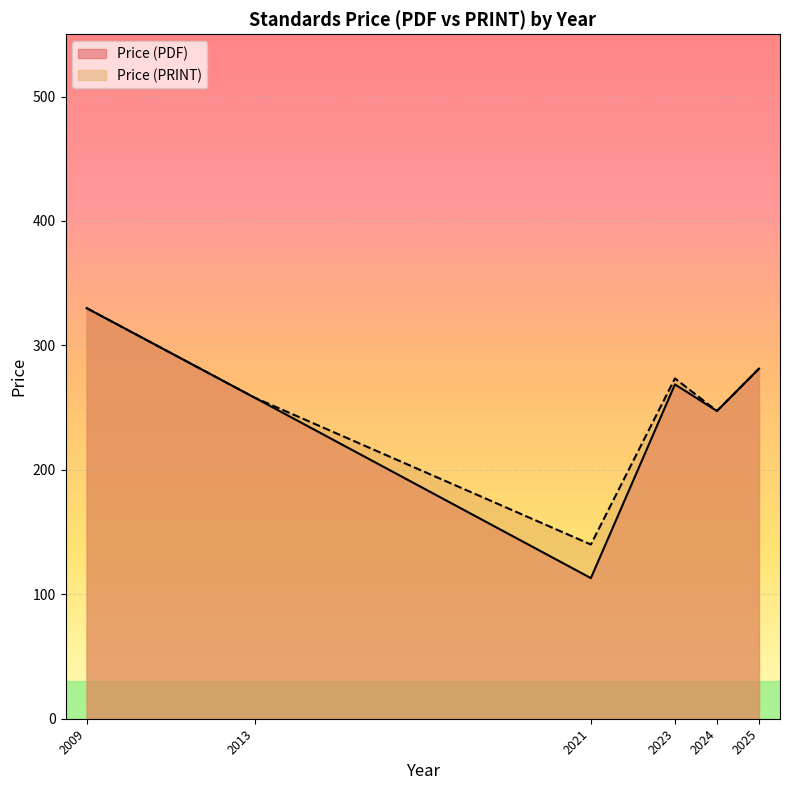

What is the minimum value shown in the chart?

113.0